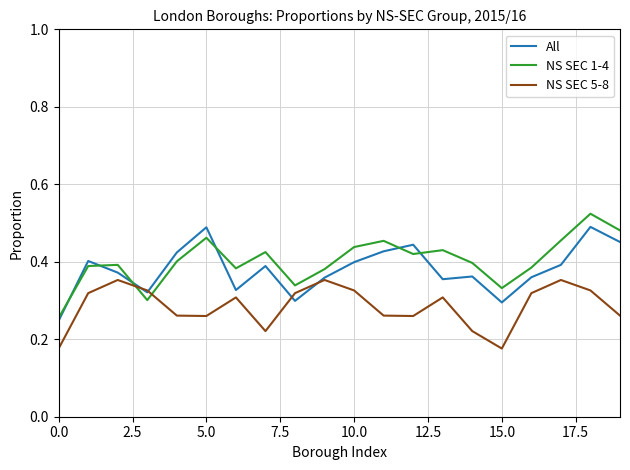

True or false: NS SEC 1-4 and NS SEC 5-8 intersect in this chart.

True